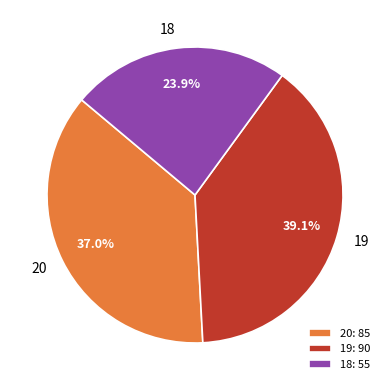

True or false: 18 accounts for 24% of the total.

True